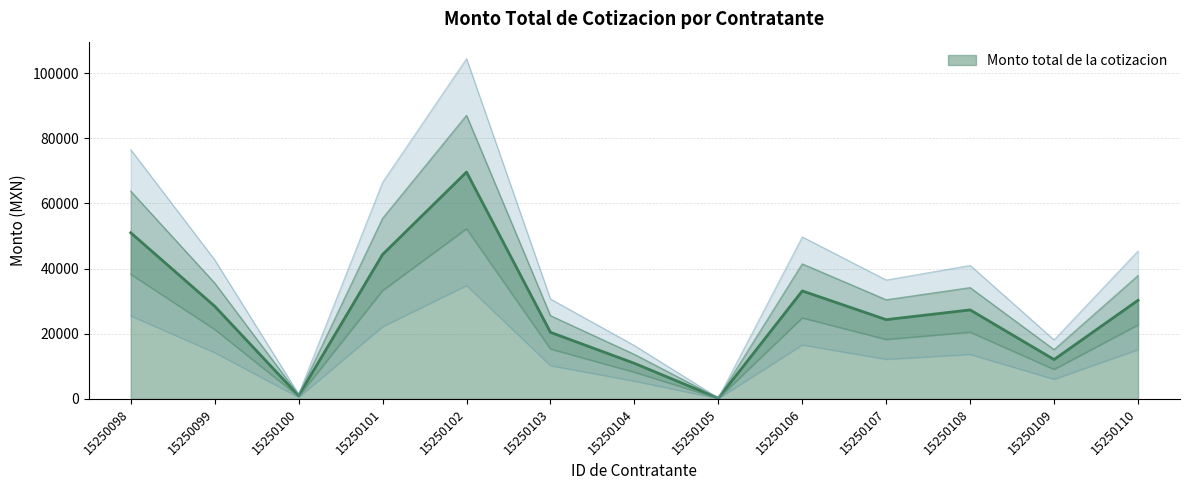

What is the sum of all values?

441318.5